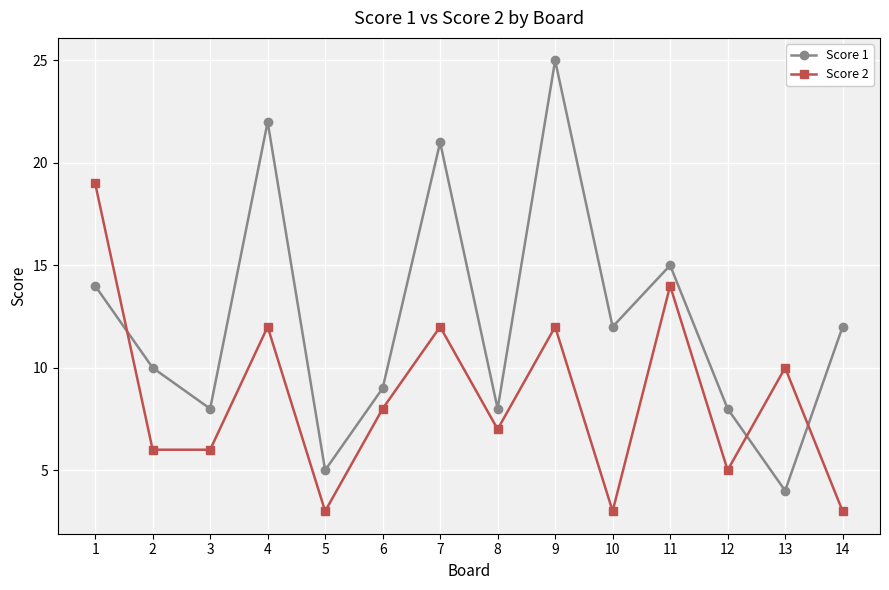

At which label does Score 1 first exceed 12?

1